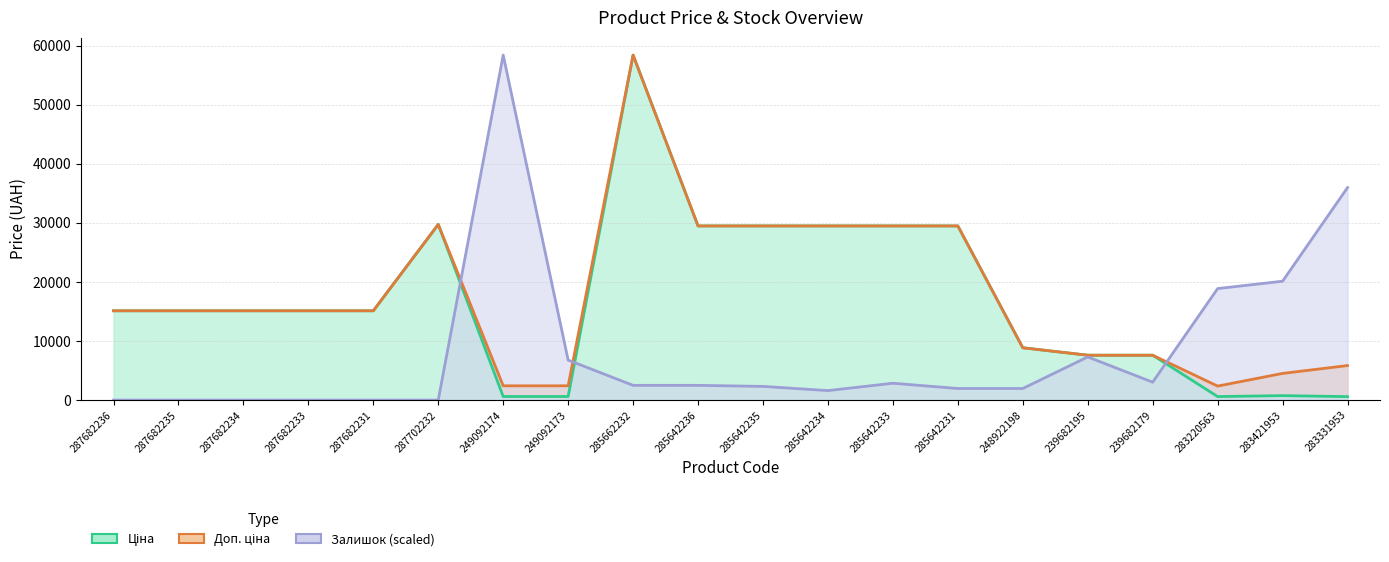

Which series has the widest spread of values?

Залишок